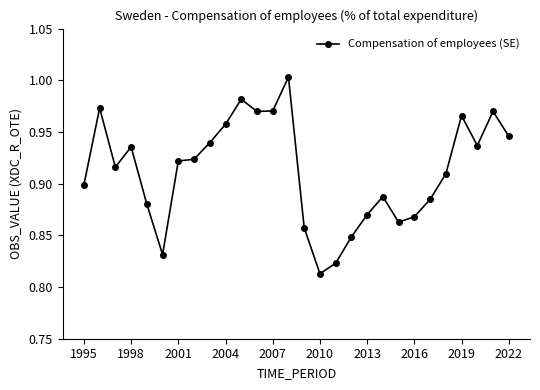

How many lines are shown in the chart?

1